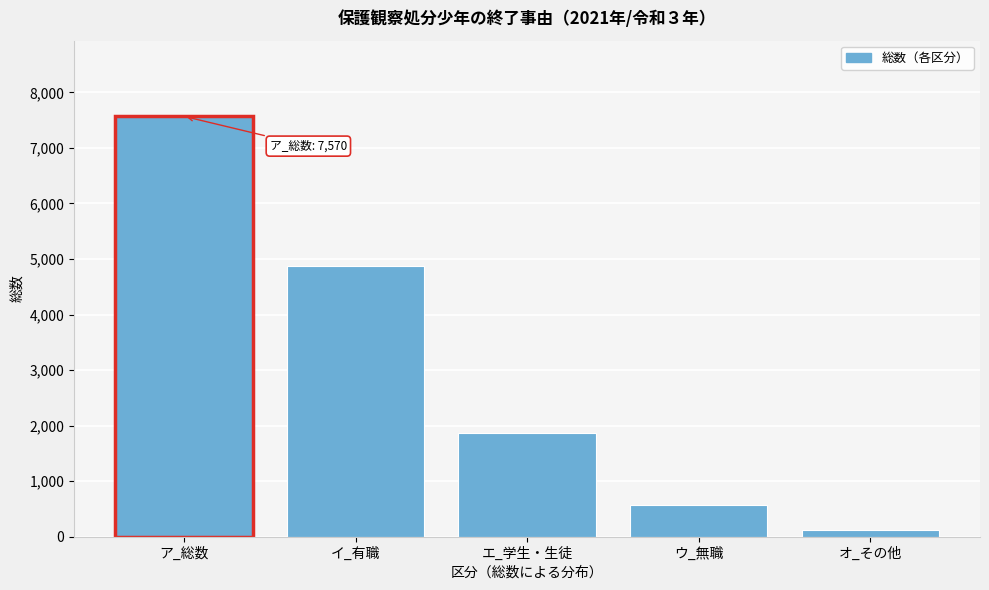

Reading left to right, list all the values displayed in this chart.

7570	4877	1862	569	110